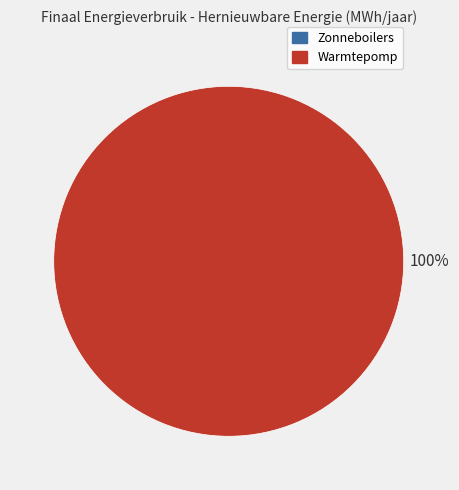

What portion of the pie excludes Zonneboilers?

100.0%